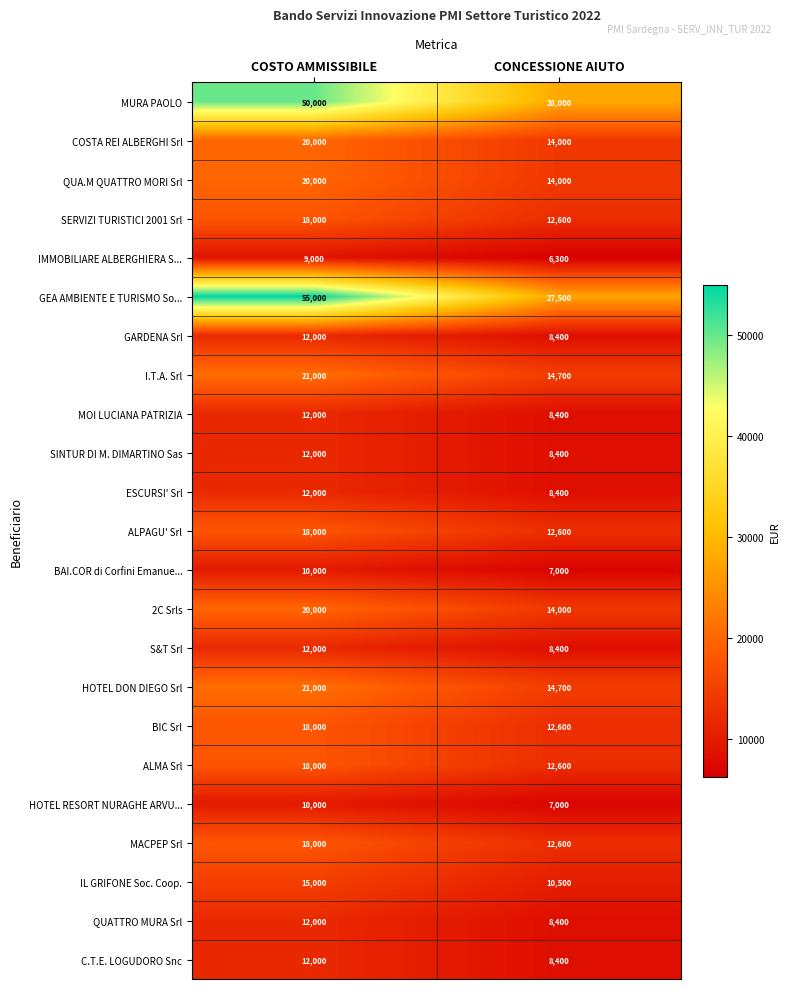

What is the average value of the COSTA REI ALBERGHI Srl series?

17000